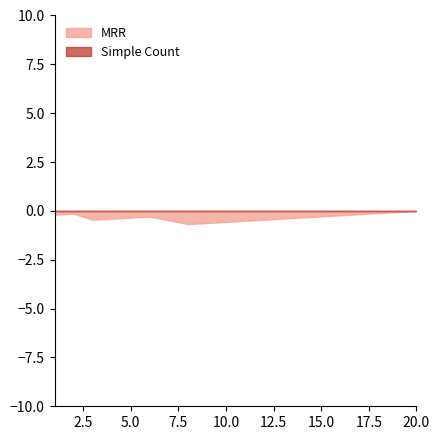

Is it true that MRR equals -0.6 at 10.0?

True